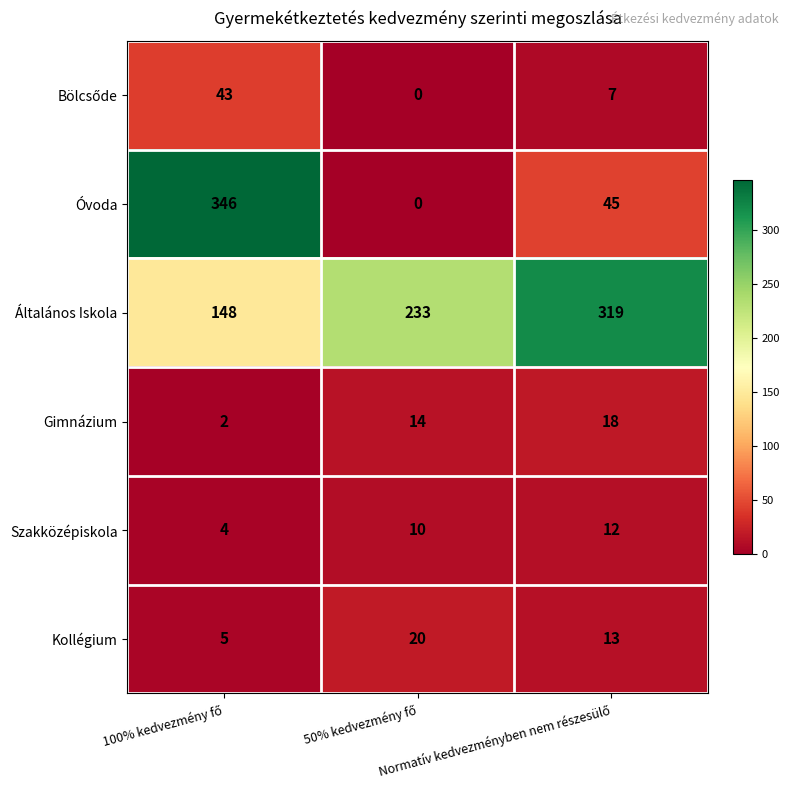

Which series has the largest total across all categories?

Általános Iskola